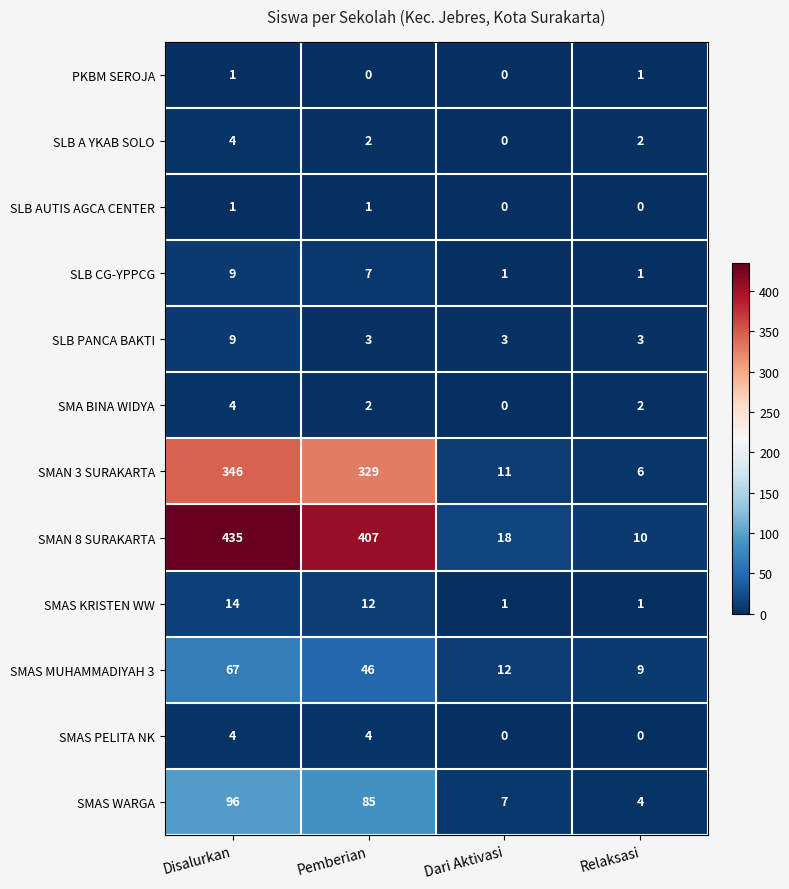

What is the maximum value shown in the chart?

435